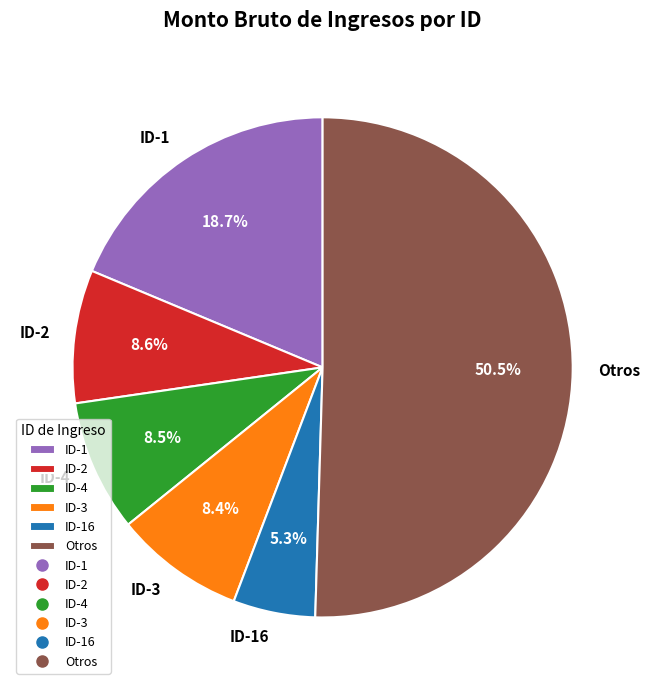

What is the majority slice?

Otros